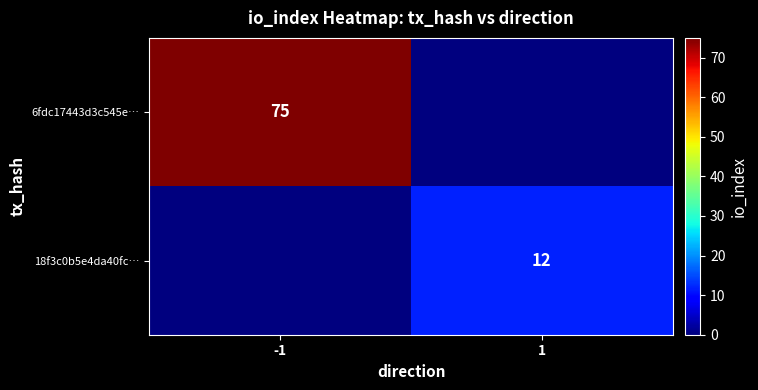

The 18f3c0b5e4da40fc… series shows 20 at 1. True or false?

False